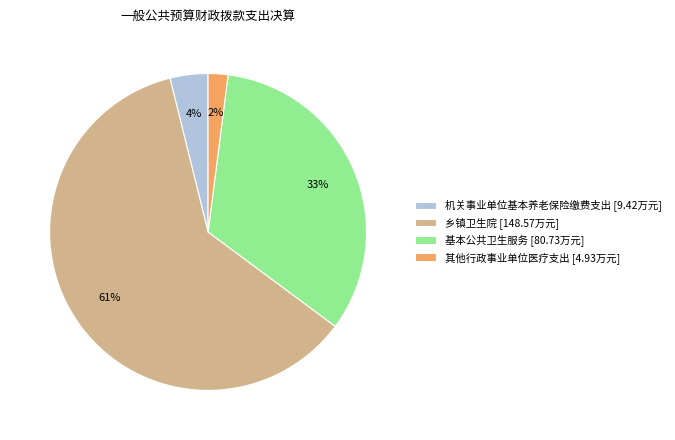

Which category accounts for the majority?

乡镇卫生院